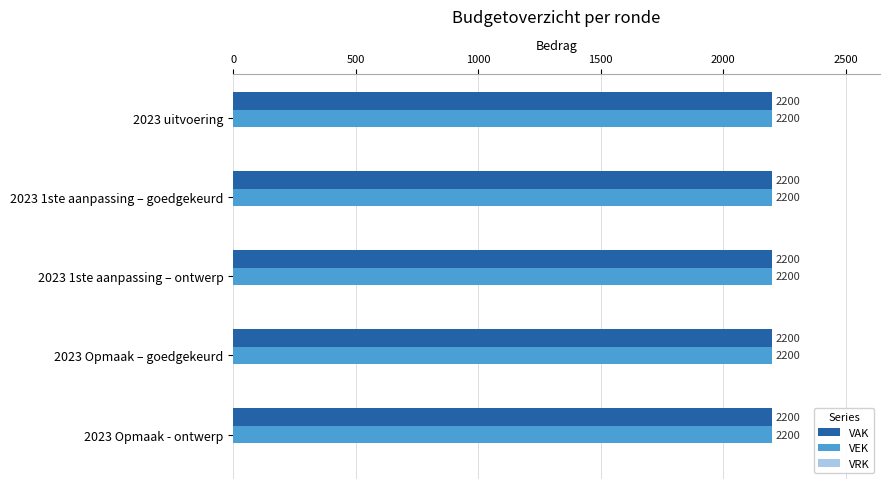

What is the label of the 5th bar from the right?

2023 uitvoering